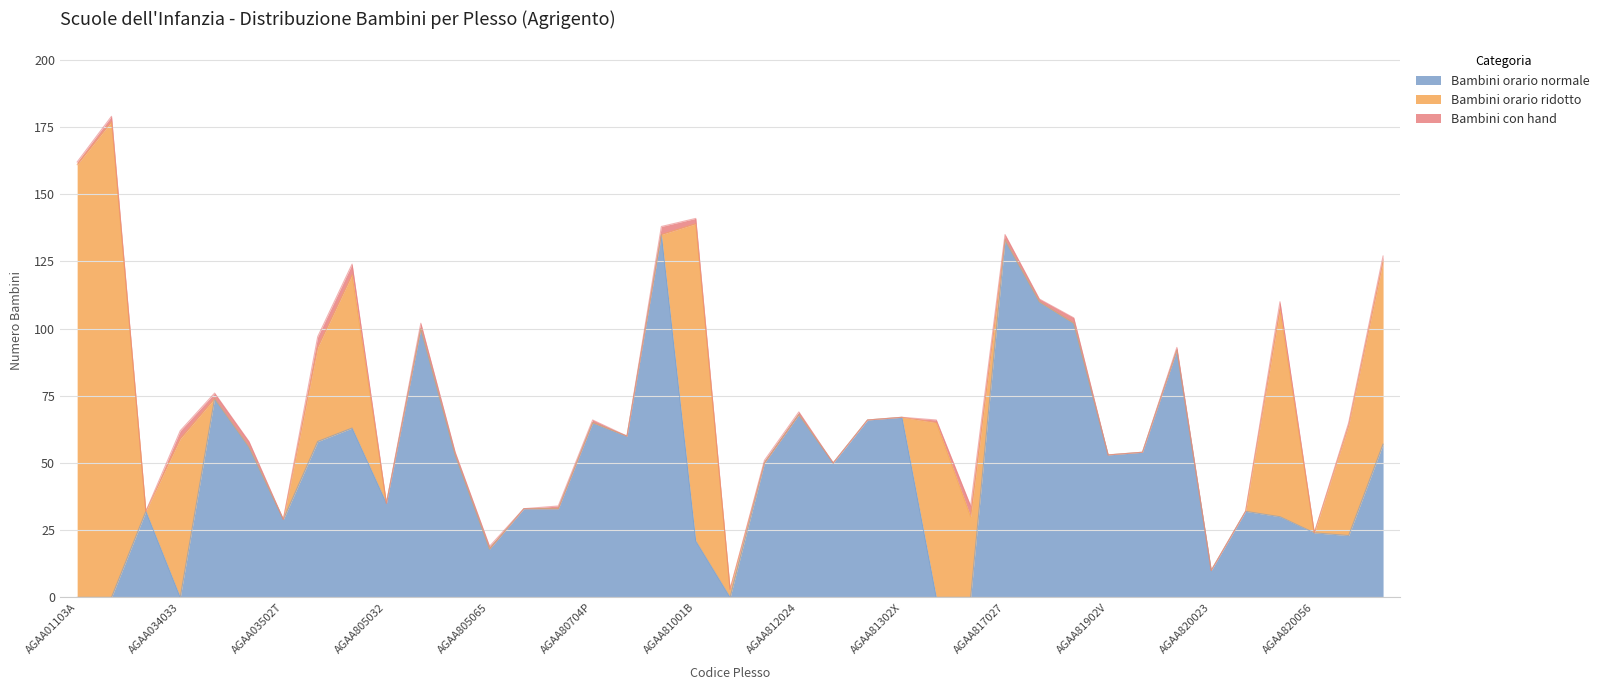

Which series has the largest range (max minus min)?

Bambini orario ridotto